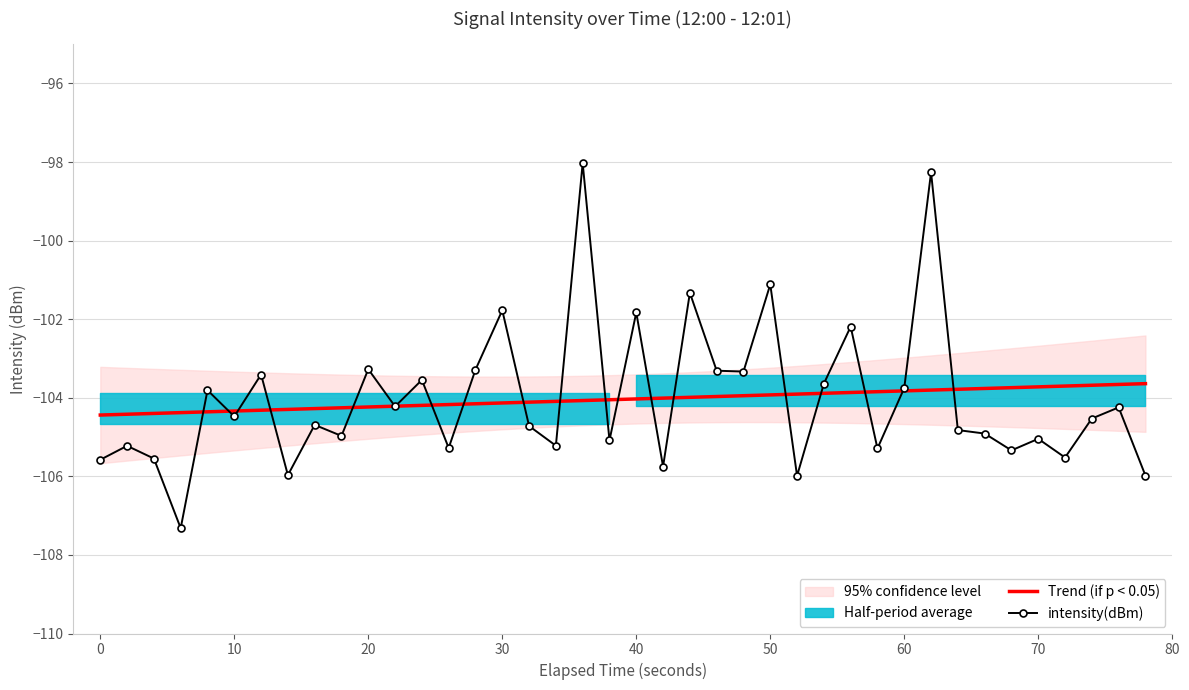

What is the lowest value of the intensity(dBm) series?

-107.3